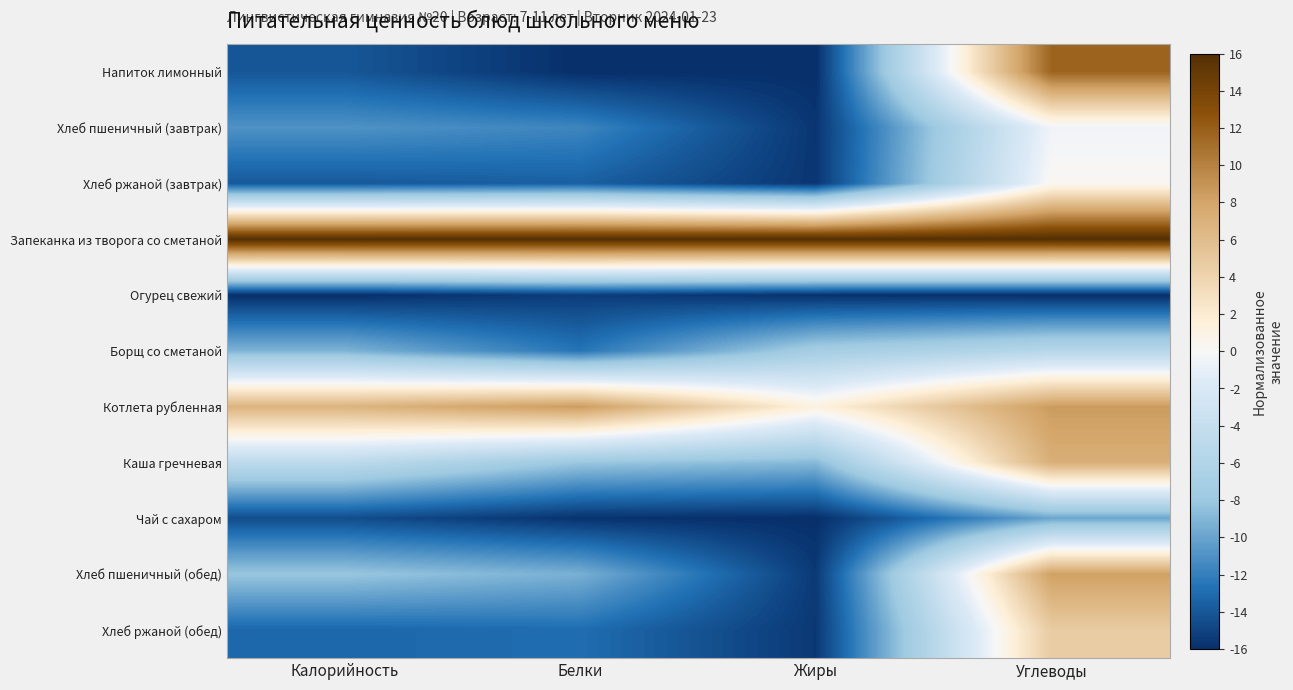

Rank the series at Калорийность from highest to lowest value.

Запеканка из творога со сметаной, Котлета рубленная, Каша гречневая, Хлеб пшеничный (обед), Борщ со сметаной, Хлеб пшеничный (завтрак), Хлеб ржаной (обед), Хлеб ржаной (завтрак), Напиток лимонный, Чай с сахаром, Огурец свежий